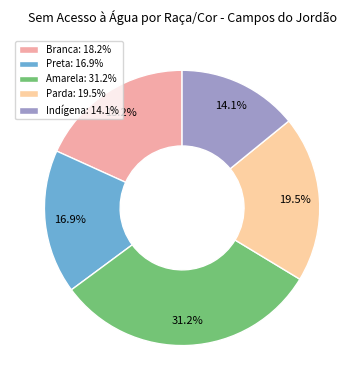

Count the number of slices in the pie.

5